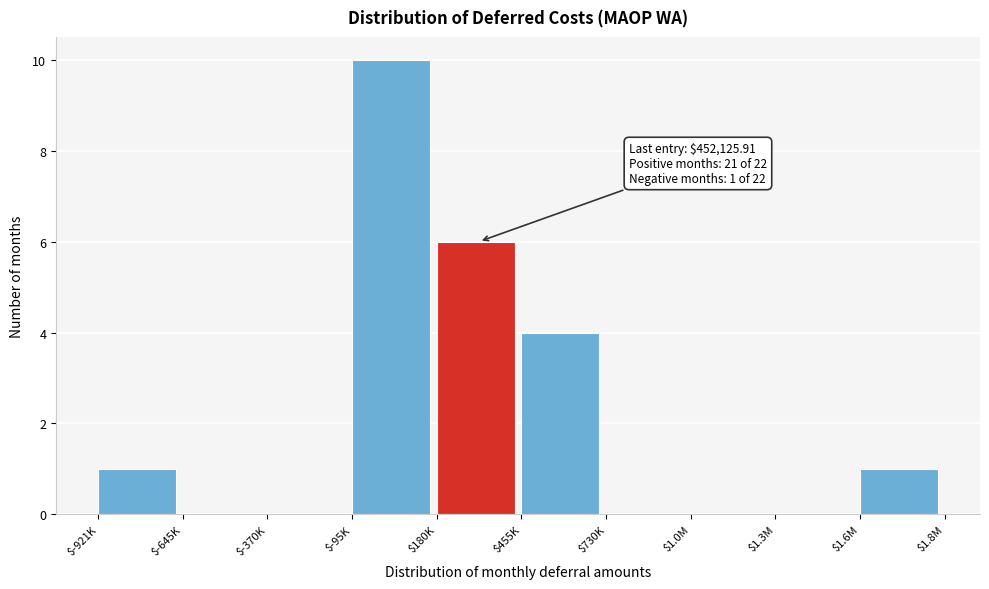

What is the sum of all values?

22